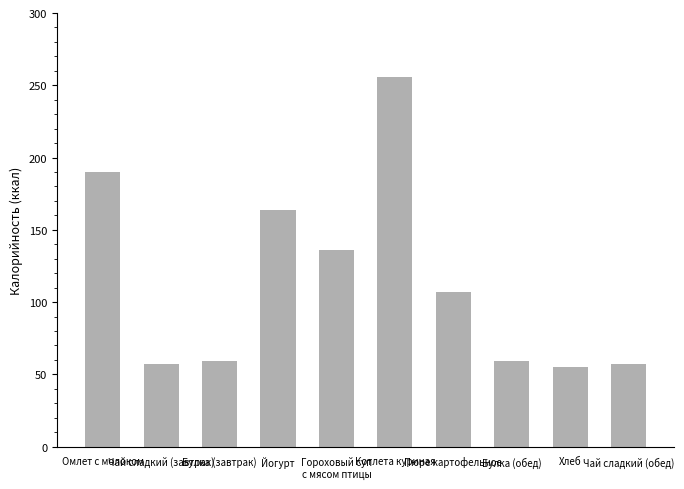

What is the difference between the second highest and minimum values?

135